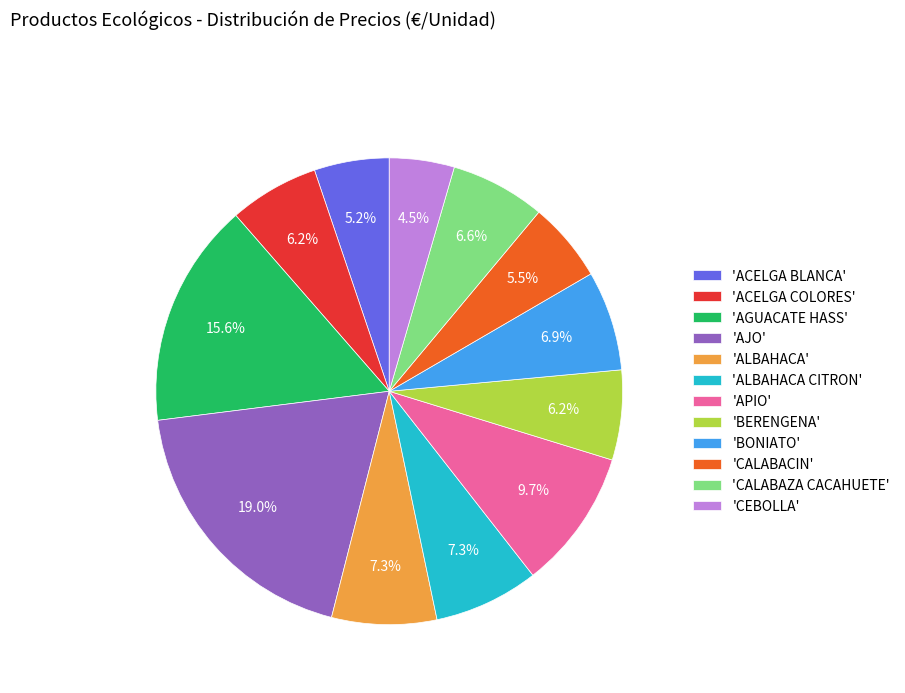

What is the ratio of the value at 'ALBAHACA CITRON' to the value at 'CALABAZA CACAHUETE'?

1.1